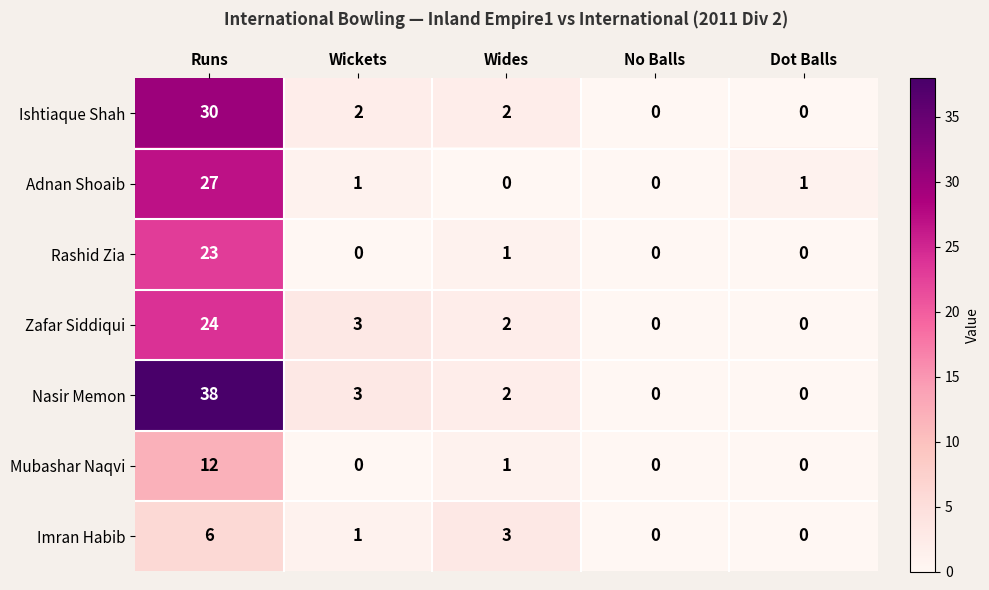

How many data points in Adnan Shoaib are less than 1?

2